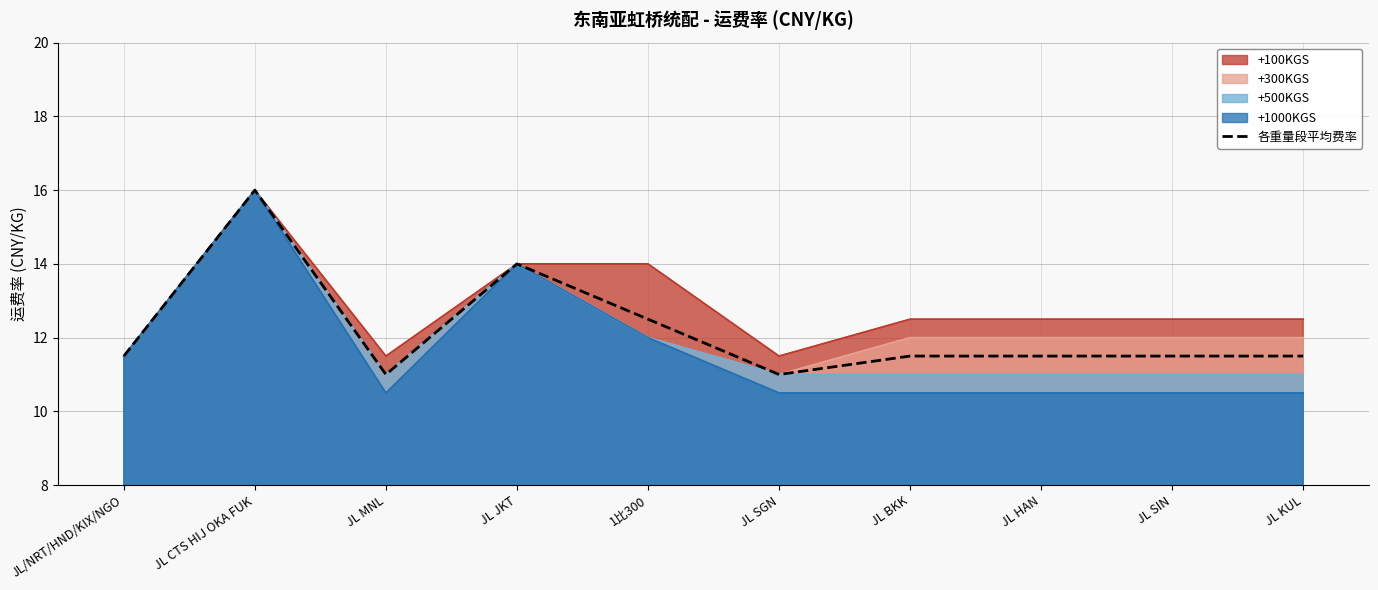

At which label is the value closest to 13?

1比300